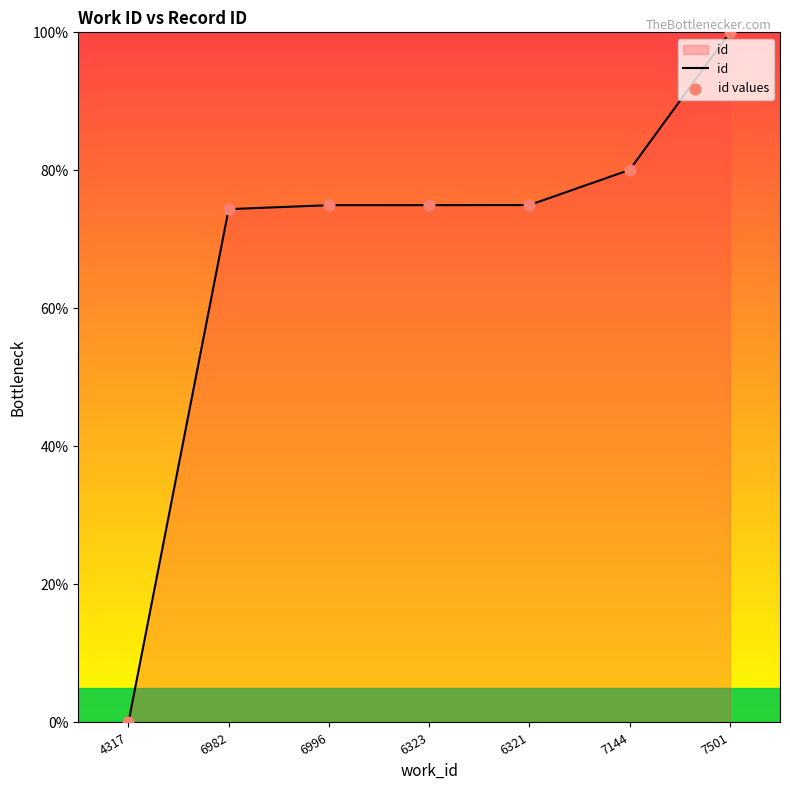

Between 6323 and 7501, which is larger?

7501